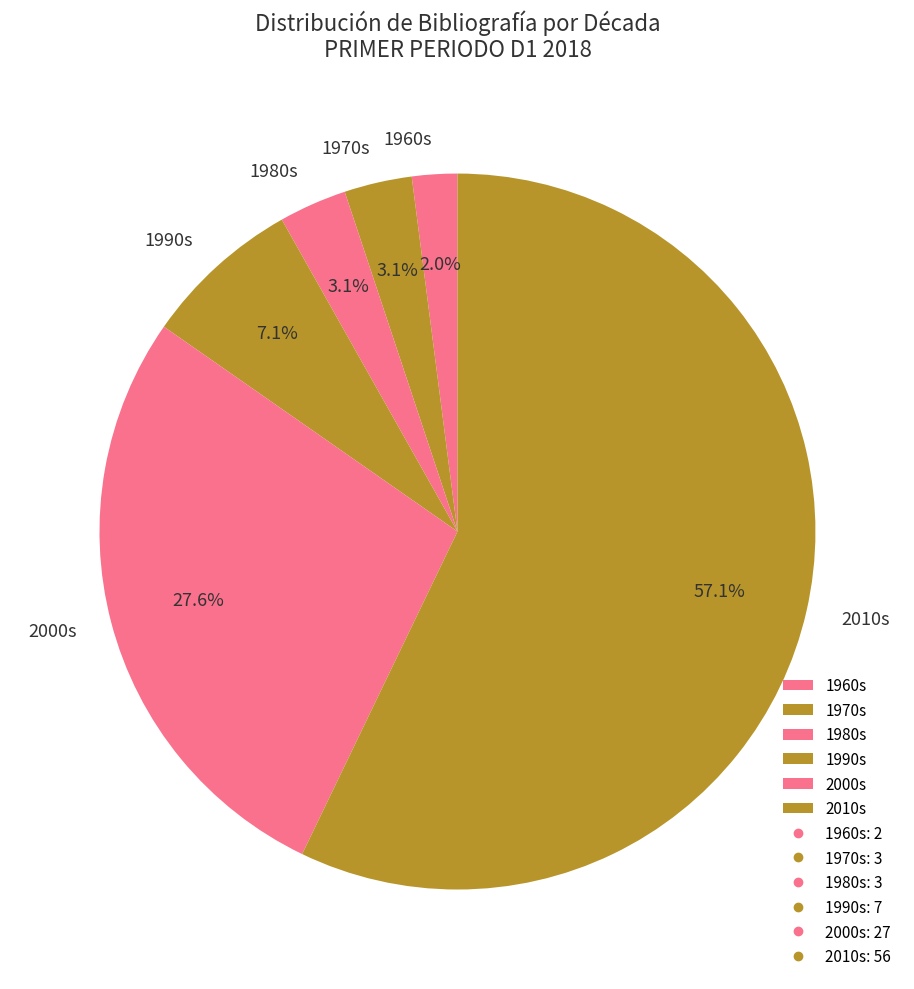

What portion of the pie excludes 2010s?

42.9%